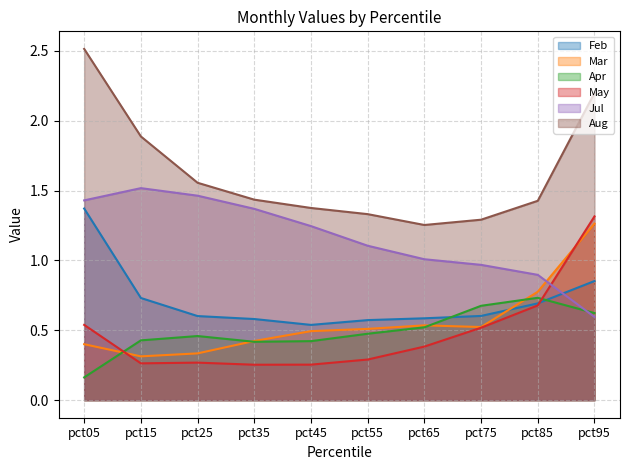

The Feb series shows 0.6 at pct05. True or false?

False